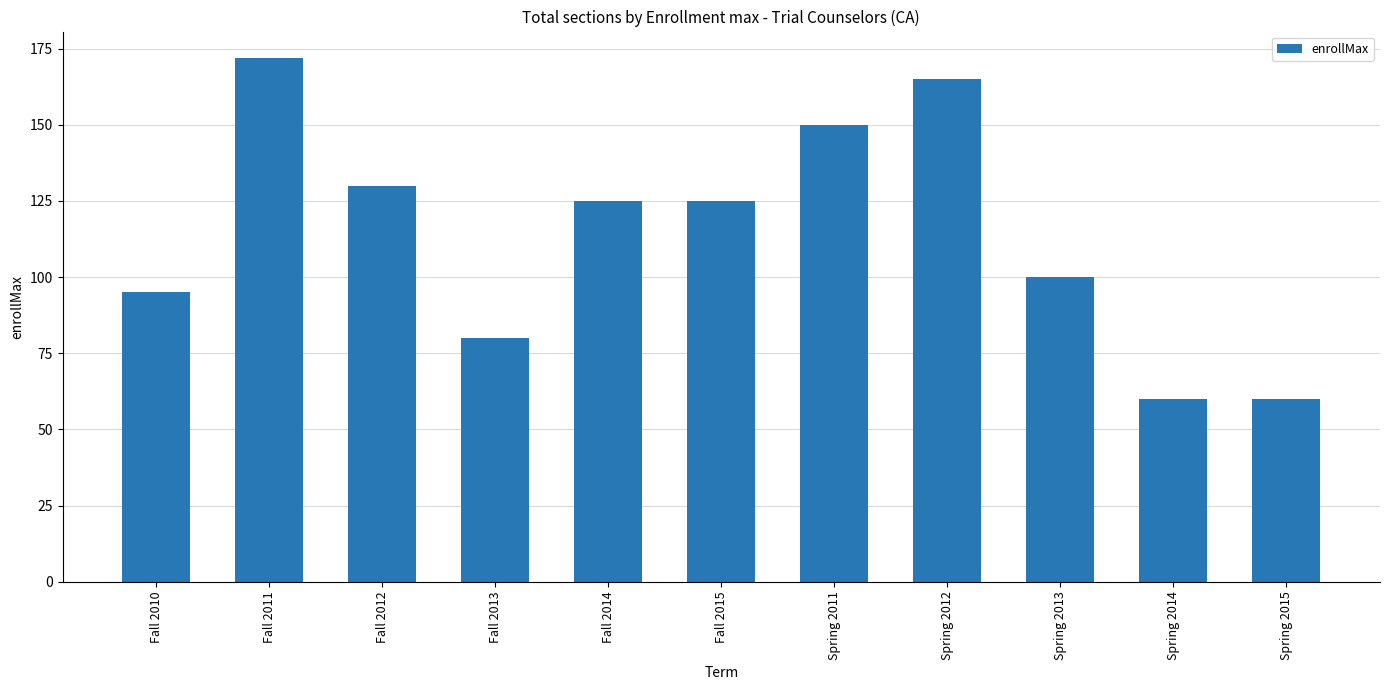

What is the change in value from Fall 2012 to Fall 2015?

-5